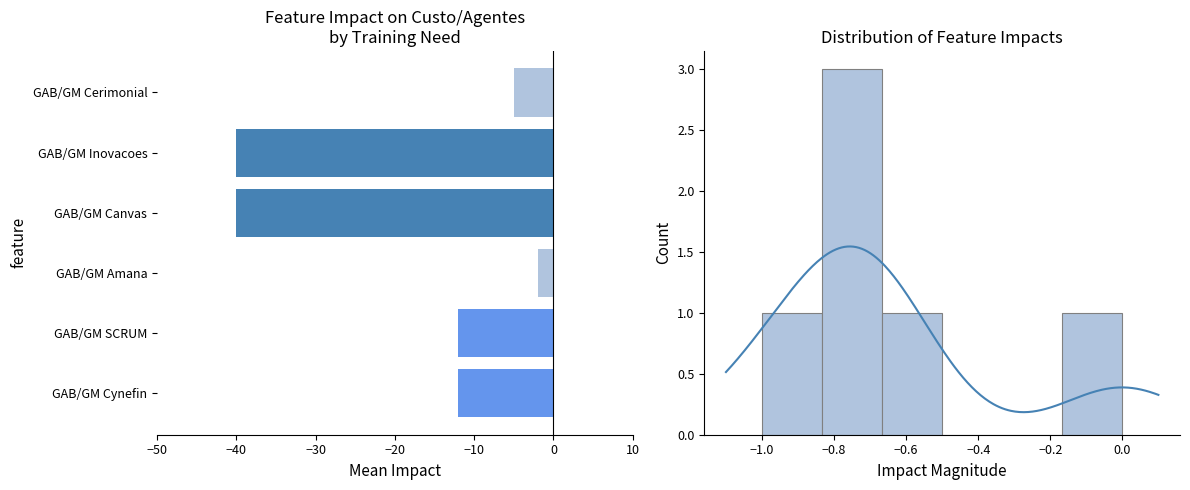

Is it true that the value at GAB/GM Inovacoes is -62?

False